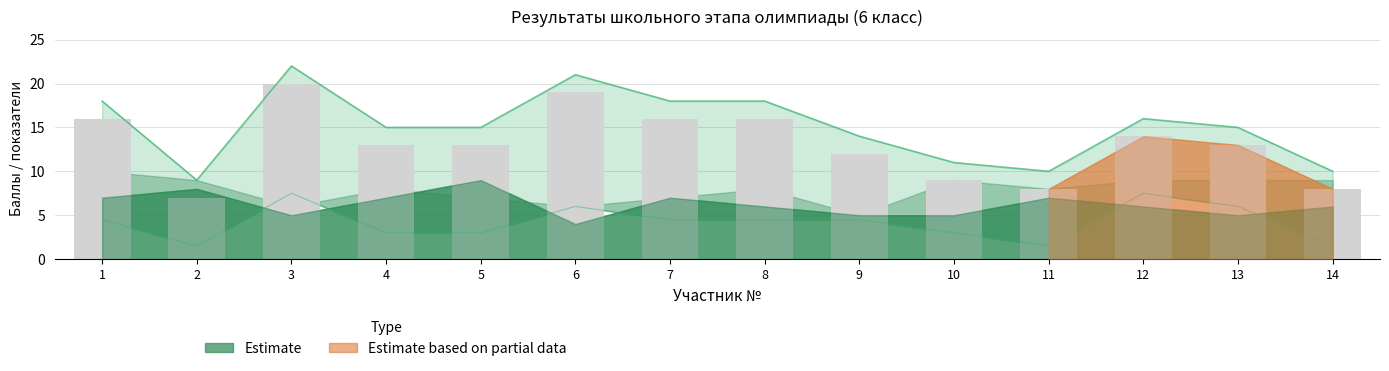

Reading right to left, transcribe all the data shown in this chart.

Итоговая сумма баллов: 14=8.0	13=13.0	12=14.0	11=8.0	10=9.0	9=12.0	8=16.0	7=16.0	6=19.0	5=13.0	4=13.0	3=20.0	2=7.0	1=16.0
Баскетбол: 14=3.4	13=4.0	12=4.1	11=3.5	10=3.6	9=3.4	8=3.5	7=3.3	6=3.6	5=3.8	4=3.4	3=3.5	2=3.3	1=3.7
Тестирование: 14=6.0	13=5.0	12=6.0	11=7.0	10=5.0	9=5.0	8=6.0	7=7.0	6=4.0	5=9.0	4=7.0	3=5.0	2=8.0	1=7.0
Гимнастика: 14=9.0	13=9.0	12=9.0	11=8.0	10=9.0	9=5.0	8=8.0	7=7.0	6=6.0	5=7.0	4=8.0	3=6.0	2=9.0	1=10.0
Занятое место: 14=1.0	13=4.0	12=5.0	11=1.0	10=2.0	9=3.0	8=3.0	7=3.0	6=4.0	5=2.0	4=2.0	3=5.0	2=1.0	1=3.0